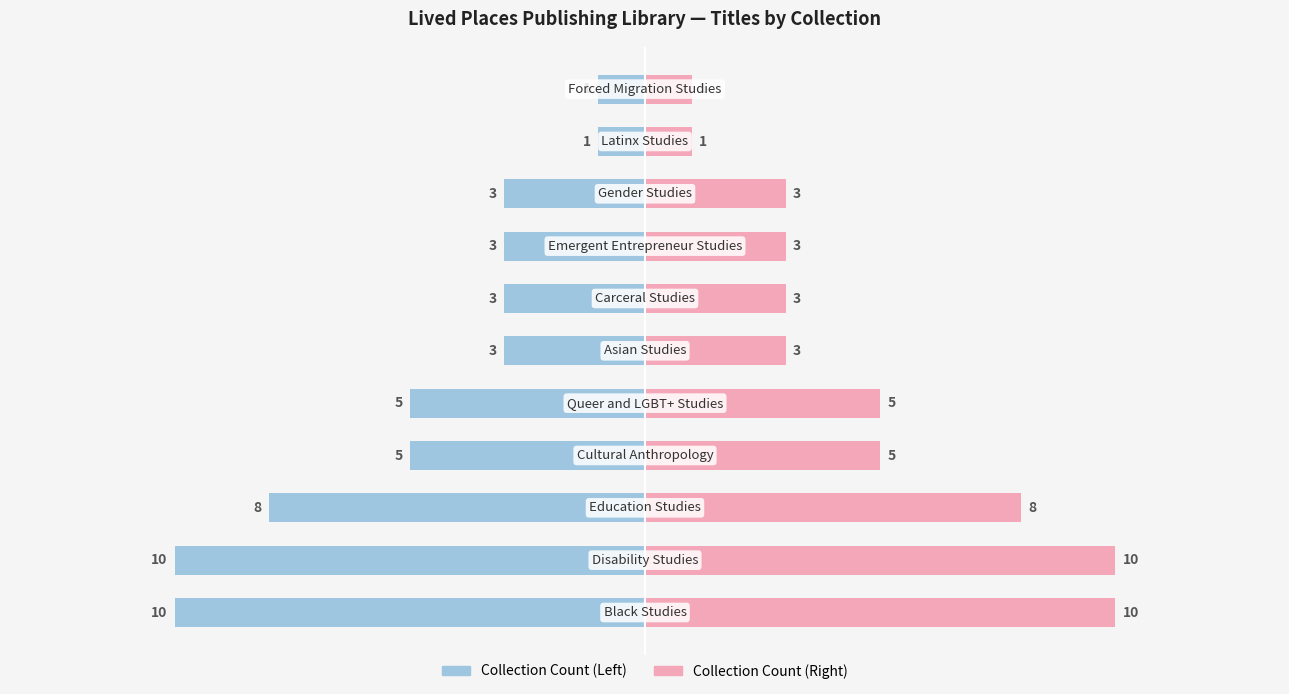

Between 6 and 8, which series saw the biggest shift?

Count (left)